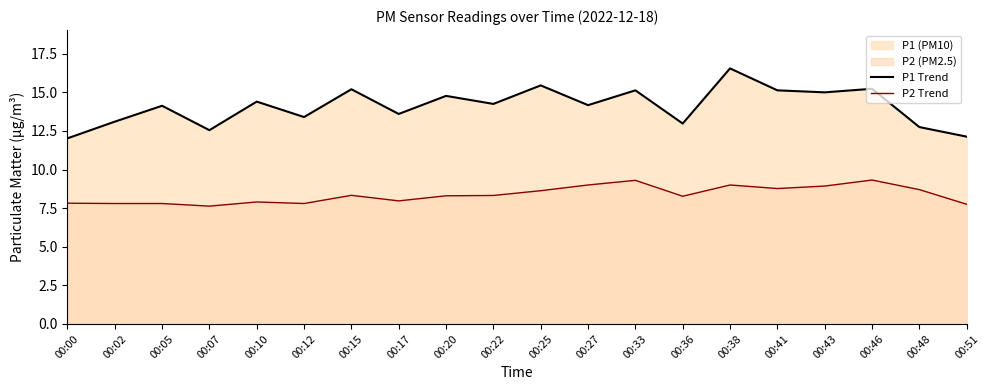

True or false: P1 Trend and P2 Trend cross at least once.

False